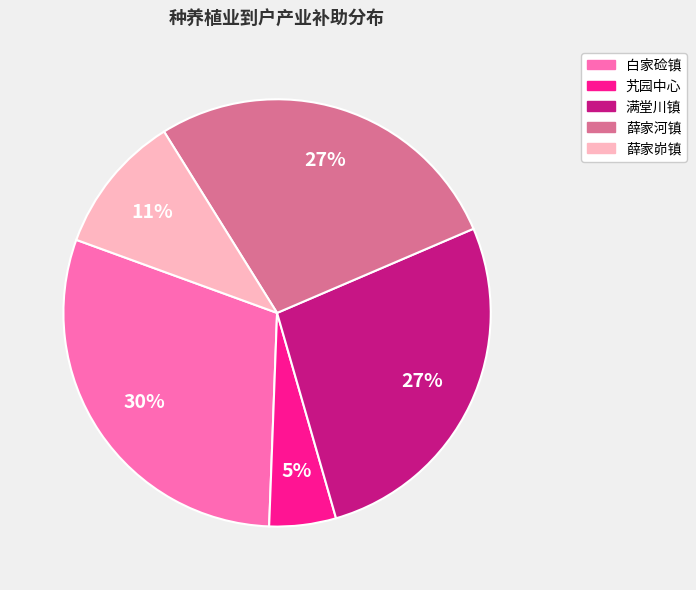

Is 薛家峁镇 the majority of the pie?

No